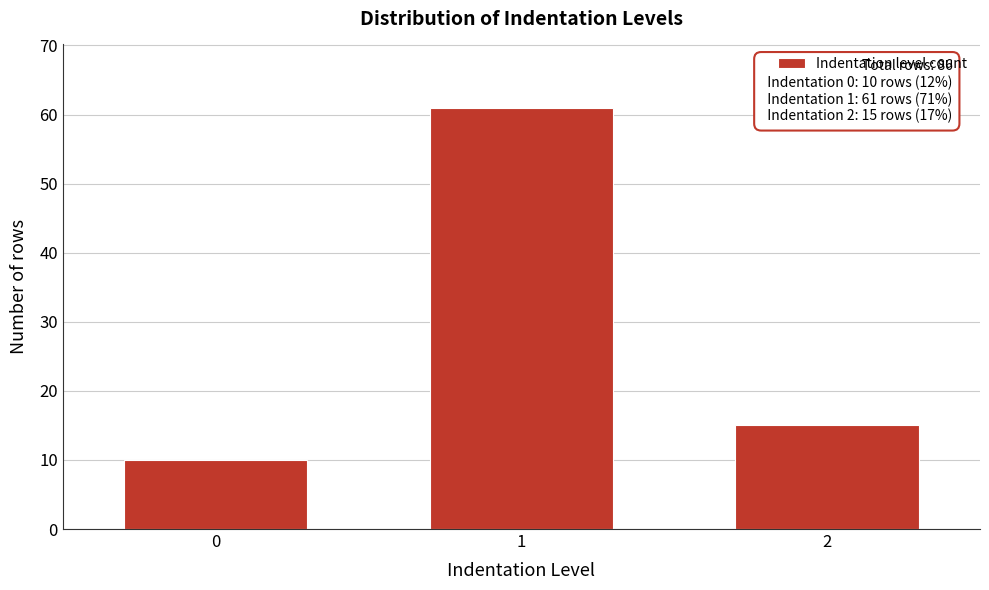

Reading left to right, extract all data points from this chart.

10	61	15